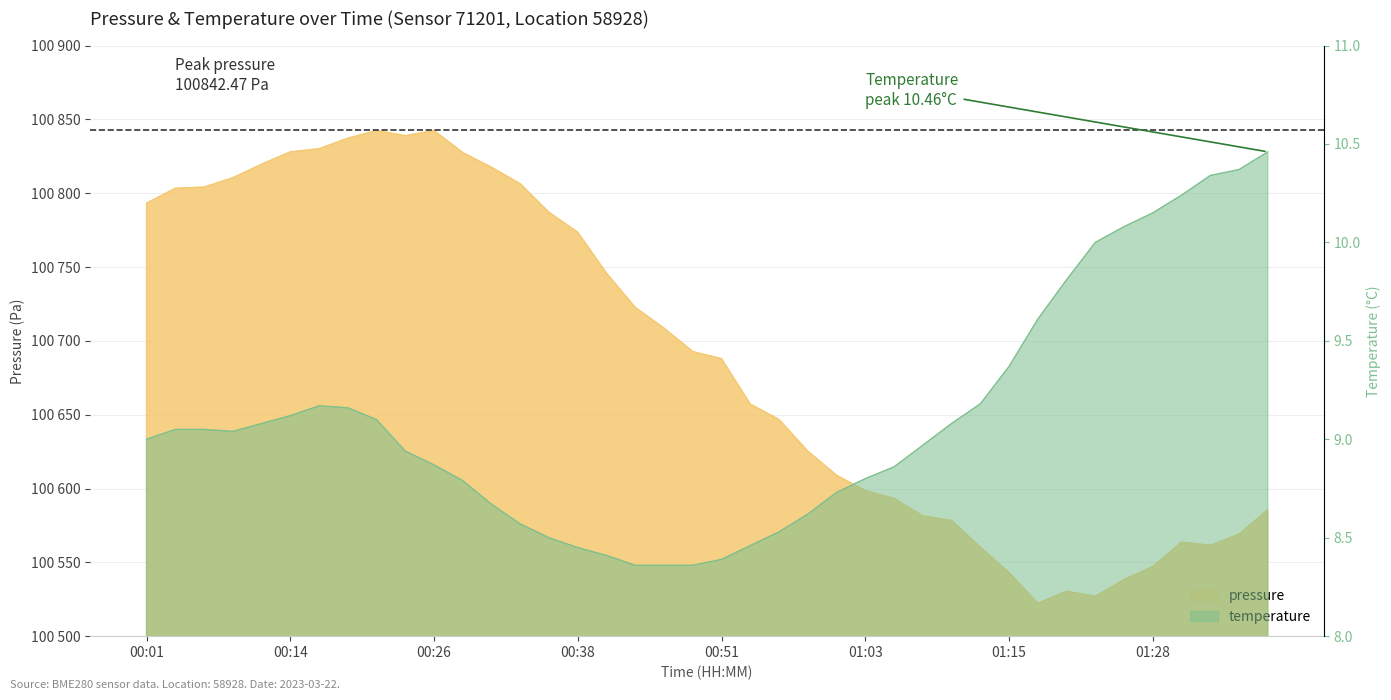

Which series has the largest range (max minus min)?

pressure